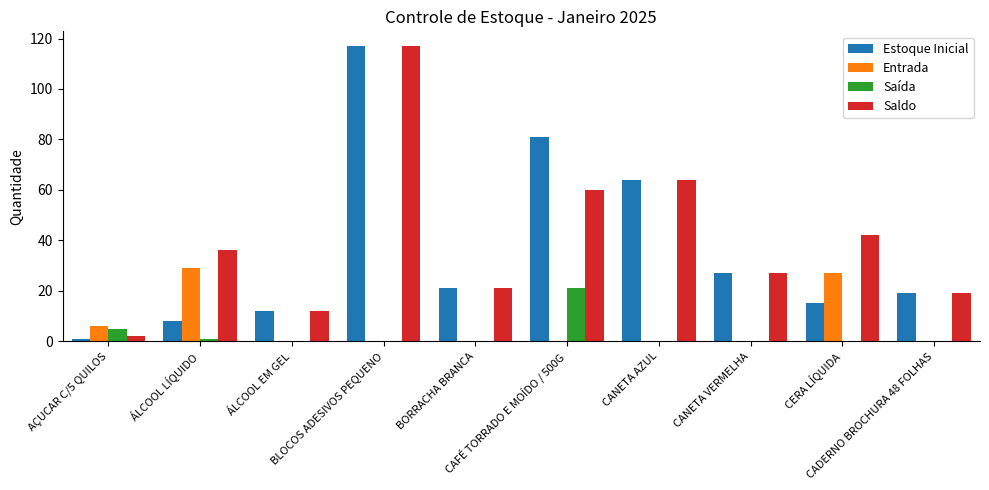

What is the sum of all Saldo values?

400